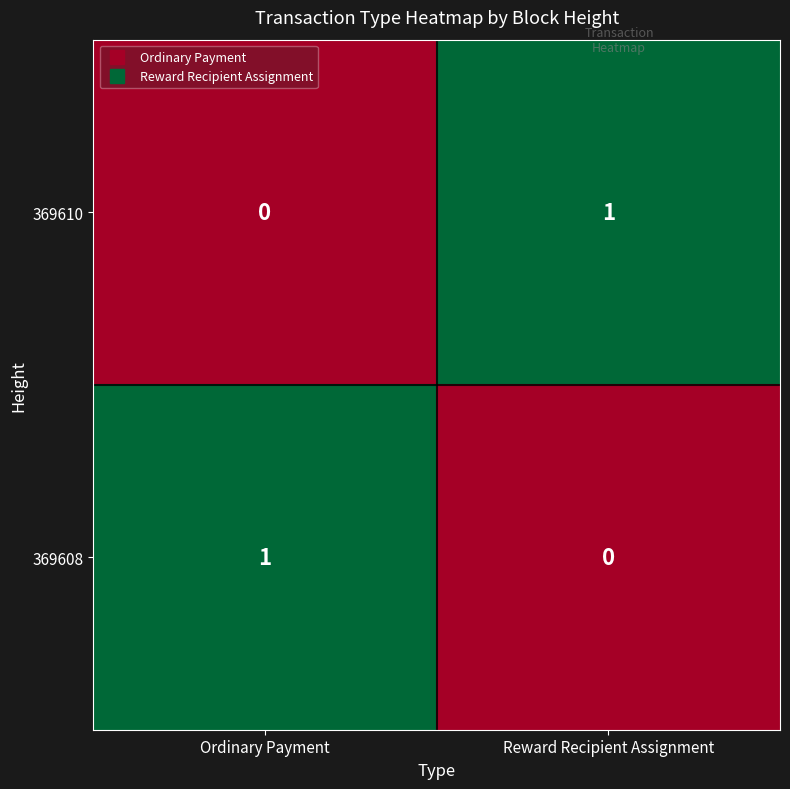

How many data points does each series have?

2